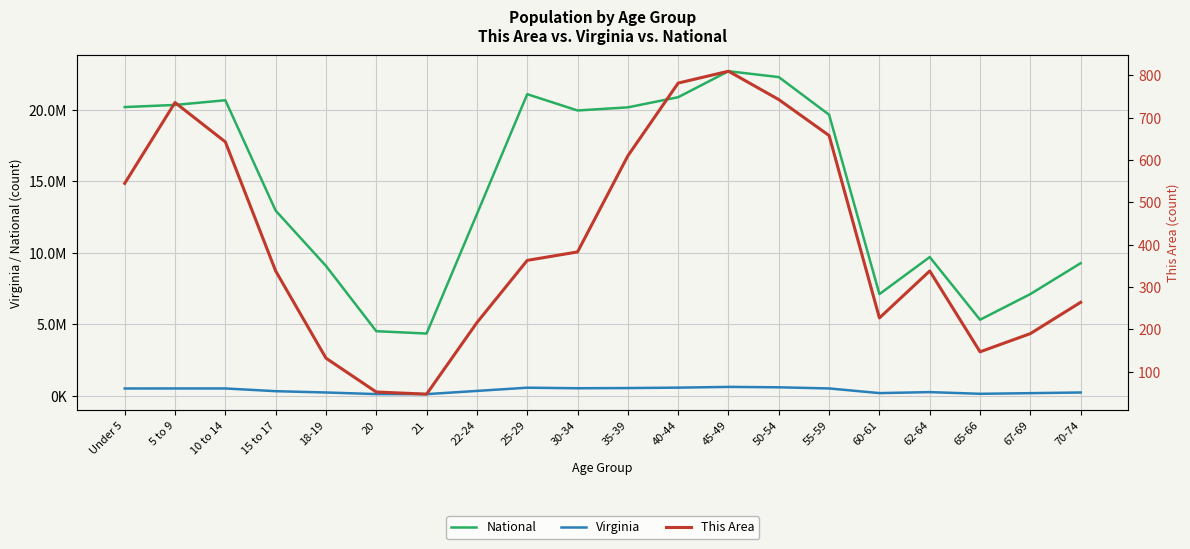

Is it true that This Area equals 227 at 60-61?

True